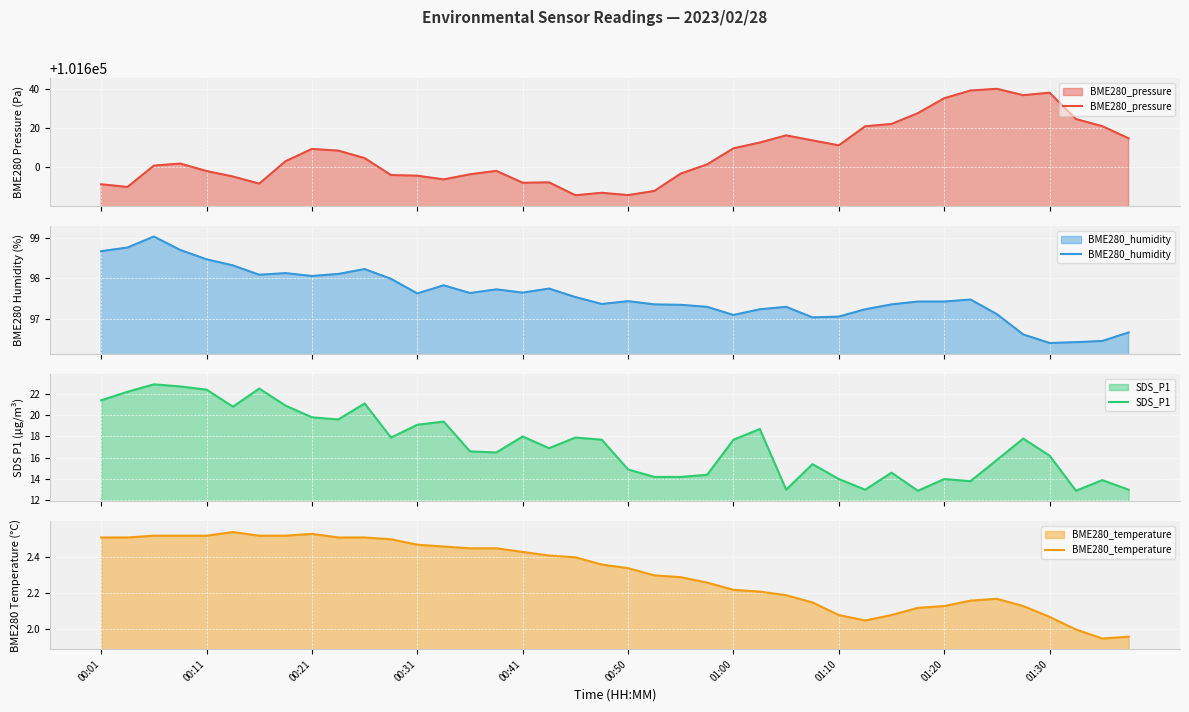

True or false: BME280_temperature has a value of 3.2 at 01:00.

False